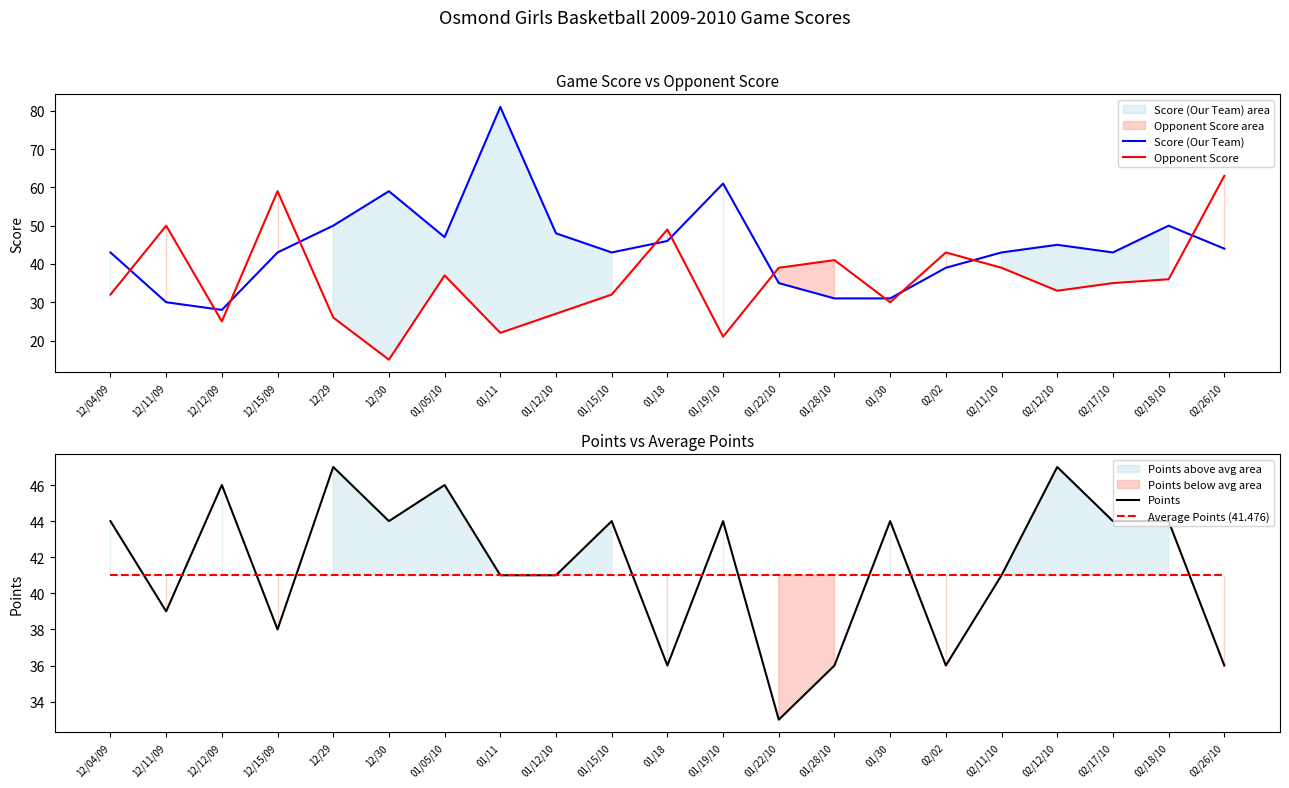

At how many categories does at least one series exceed 22?

21